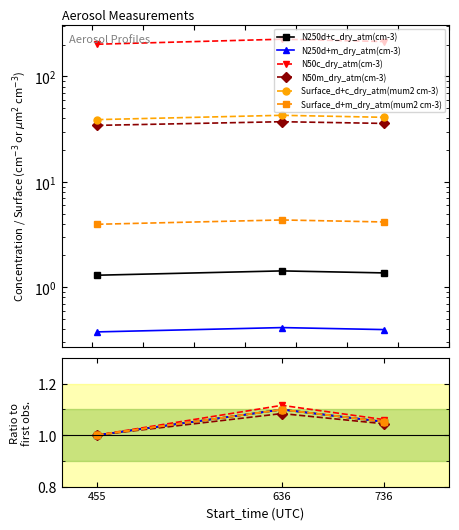

At which label is N50m_dry_atm(cm-3) closest to 1?

455